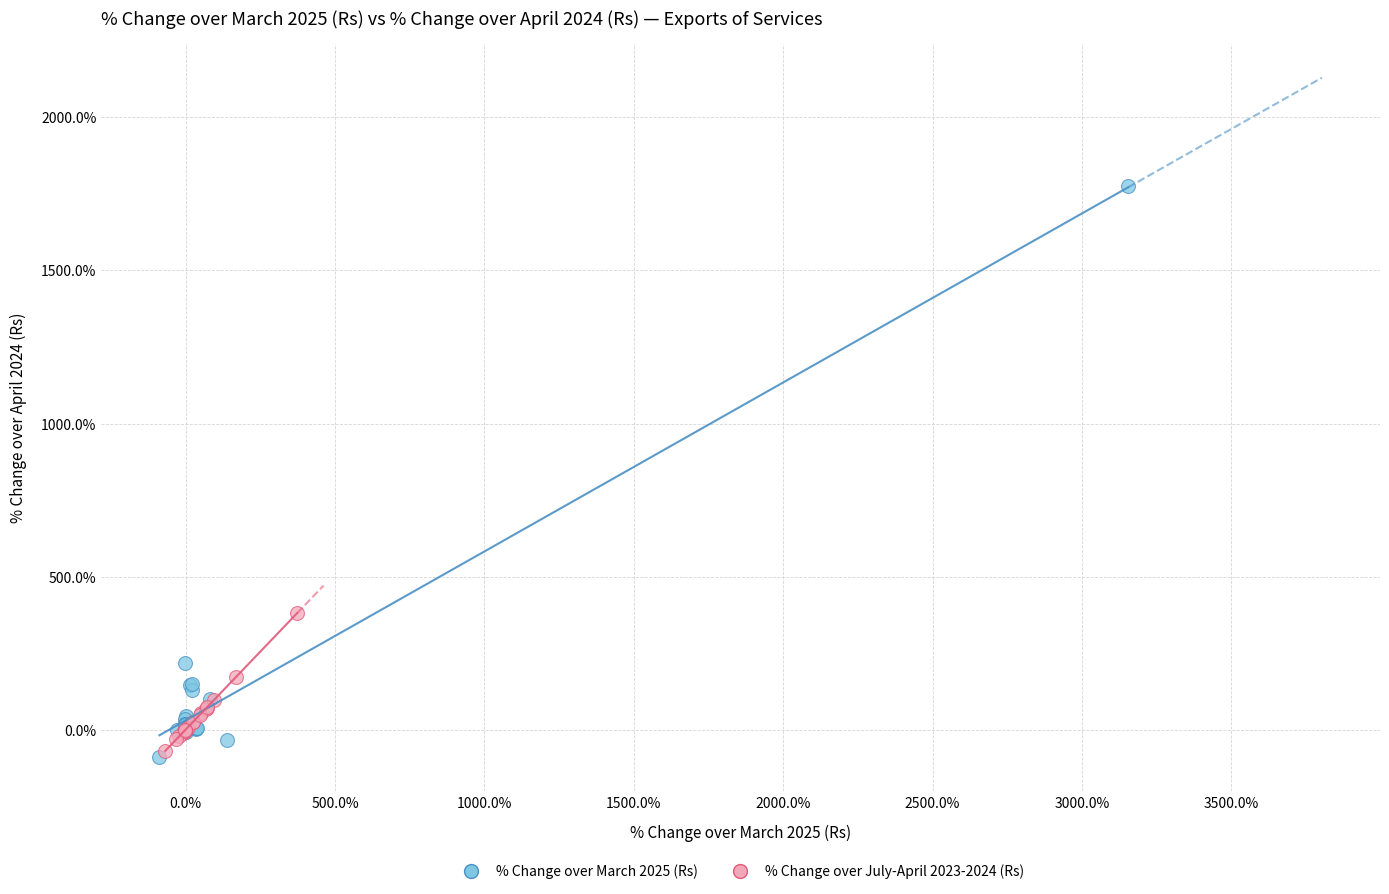

What are all the series names shown in the legend?

% Change over March 2025 (Rs), % Change over July-April 2023-2024 (Rs)